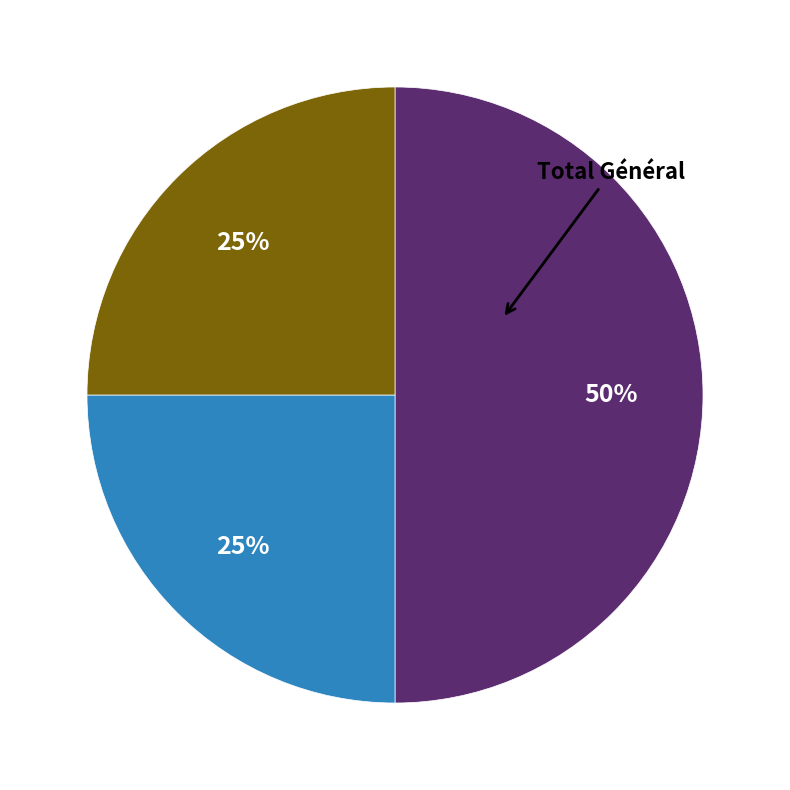

To the nearest percent, what is the difference between the largest and smallest slice percentages?

25%